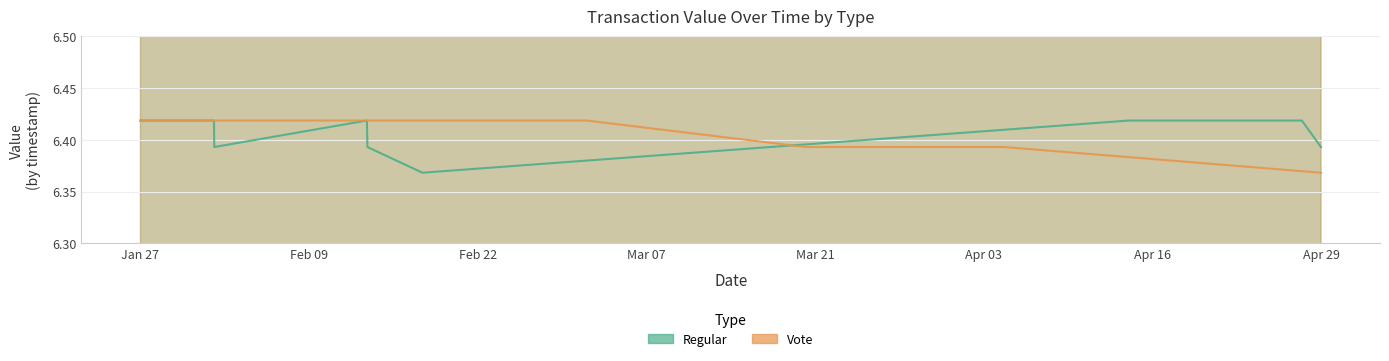

At 18, list the series in order from largest to smallest.

Regular, Vote